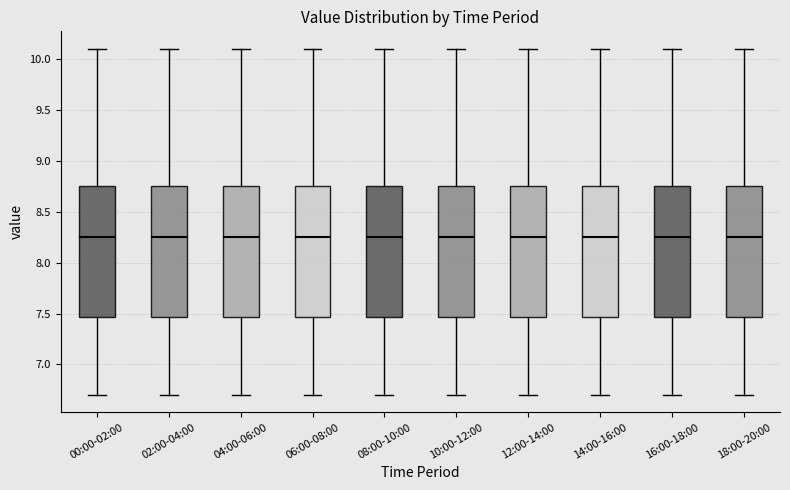

Reading left to right, transcribe this box plot: for each box, give where its median line is, the range the box spans, and where its two whiskers end, as read against the y-axis. The values are not printed on the chart, so give them approximately, as read against the axis.

00:00-02:00: median 8.25, box 7.45 to 8.75, whiskers 6.70 to 10.10
02:00-04:00: median 8.25, box 7.45 to 8.75, whiskers 6.70 to 10.10
04:00-06:00: median 8.25, box 7.45 to 8.75, whiskers 6.70 to 10.10
06:00-08:00: median 8.25, box 7.45 to 8.75, whiskers 6.70 to 10.10
08:00-10:00: median 8.25, box 7.45 to 8.75, whiskers 6.70 to 10.10
10:00-12:00: median 8.25, box 7.45 to 8.75, whiskers 6.70 to 10.10
12:00-14:00: median 8.25, box 7.45 to 8.75, whiskers 6.70 to 10.10
14:00-16:00: median 8.25, box 7.45 to 8.75, whiskers 6.70 to 10.10
16:00-18:00: median 8.25, box 7.45 to 8.75, whiskers 6.70 to 10.10
18:00-20:00: median 8.25, box 7.45 to 8.75, whiskers 6.70 to 10.10